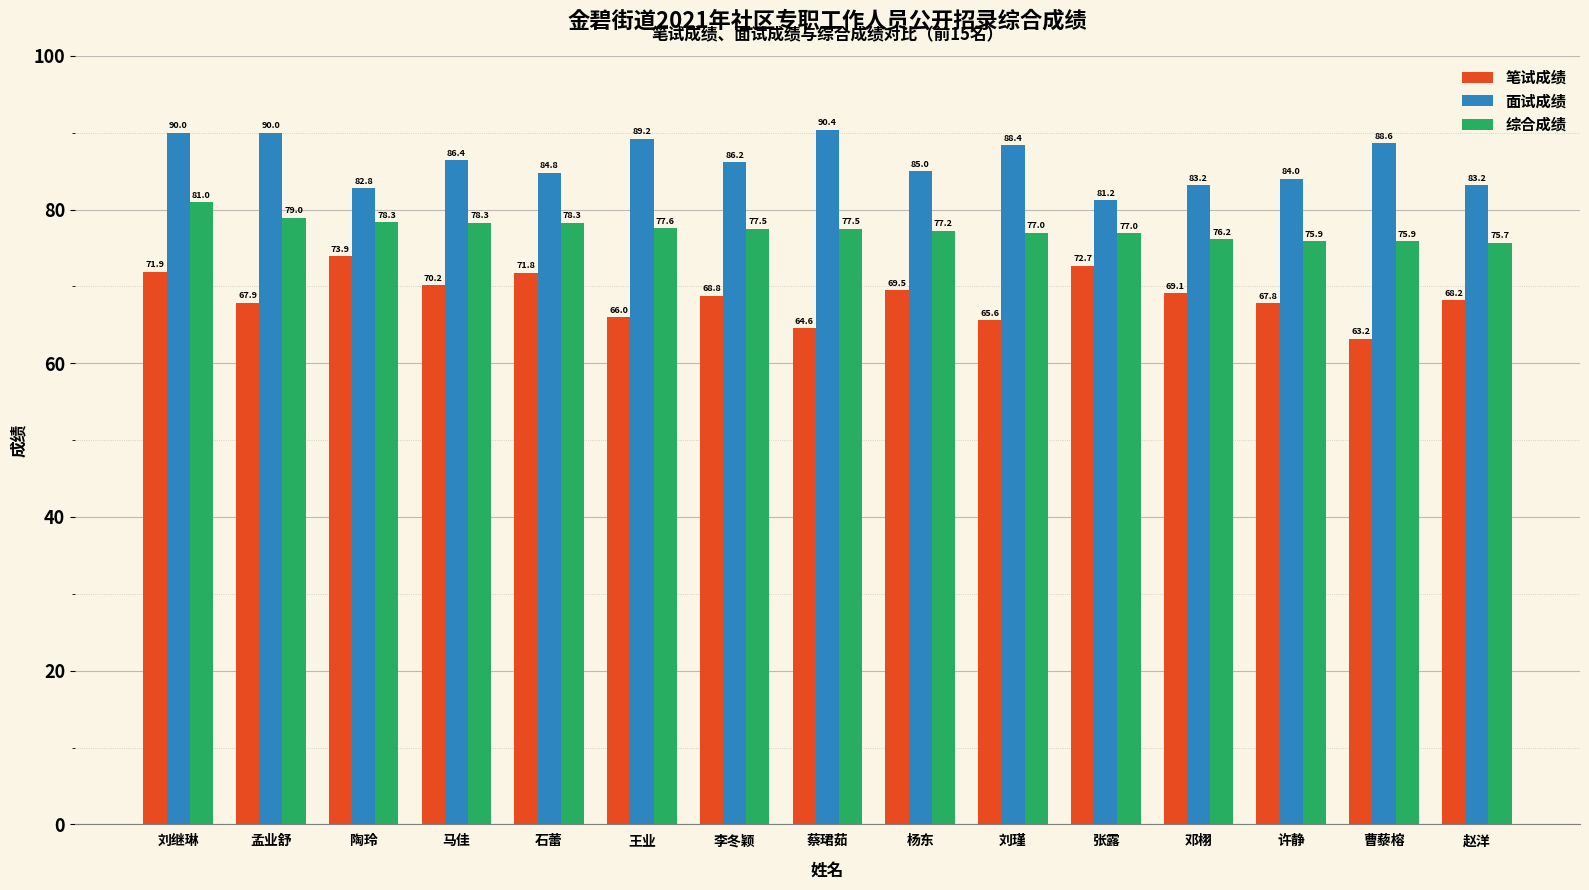

At which category does the chart reach its peak across all series?

蔡珺茹